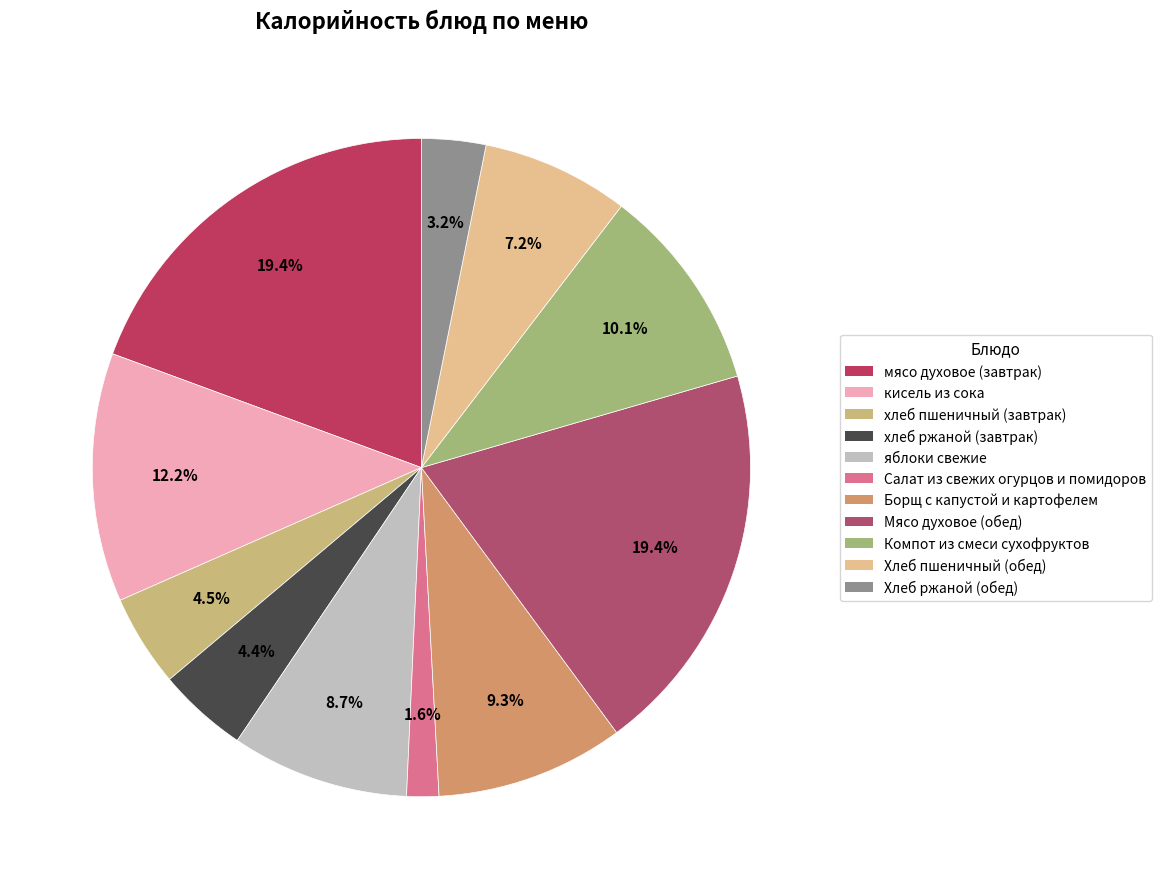

Count the number of slices in the pie.

11